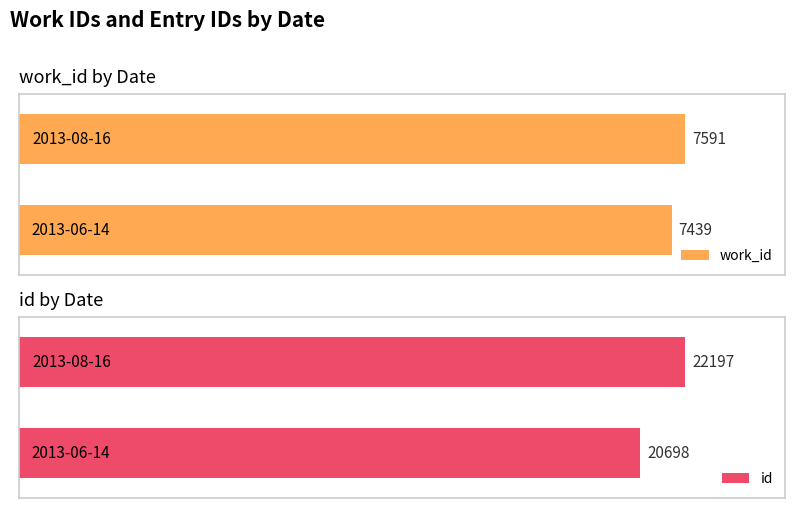

Reading left to right, extract all data points from this chart.

work_id: 7439	7591
id: 20698	22197